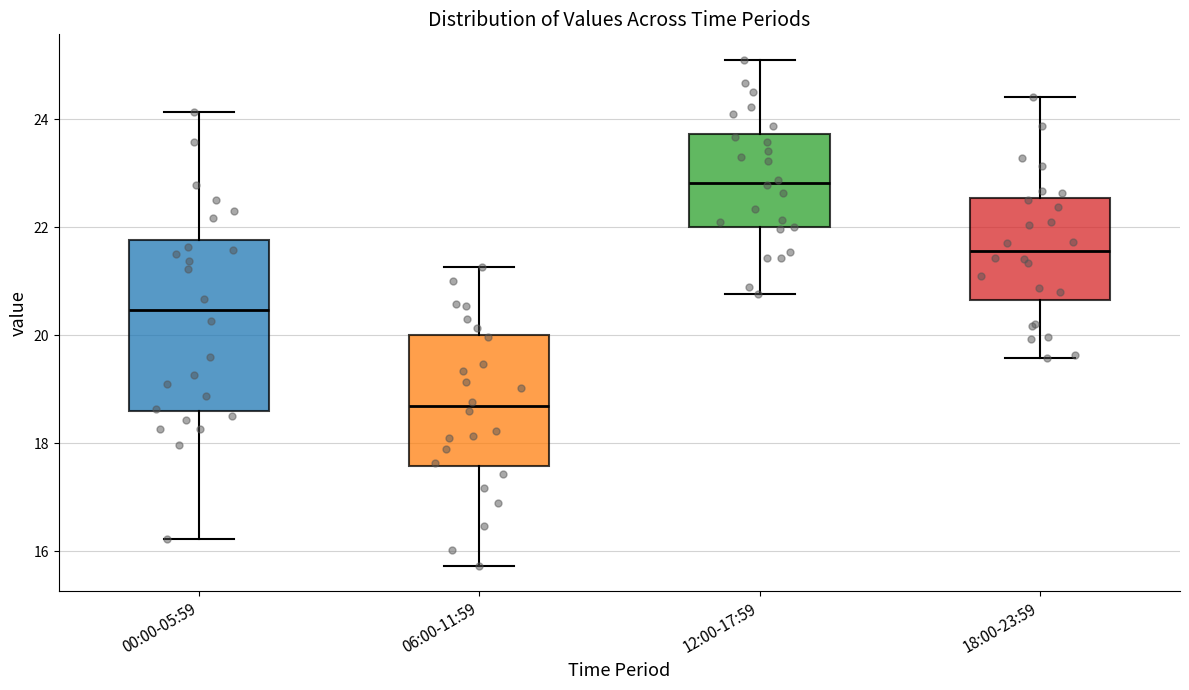

Which box is the tallest, from its lower edge to its upper edge?

00:00-05:59